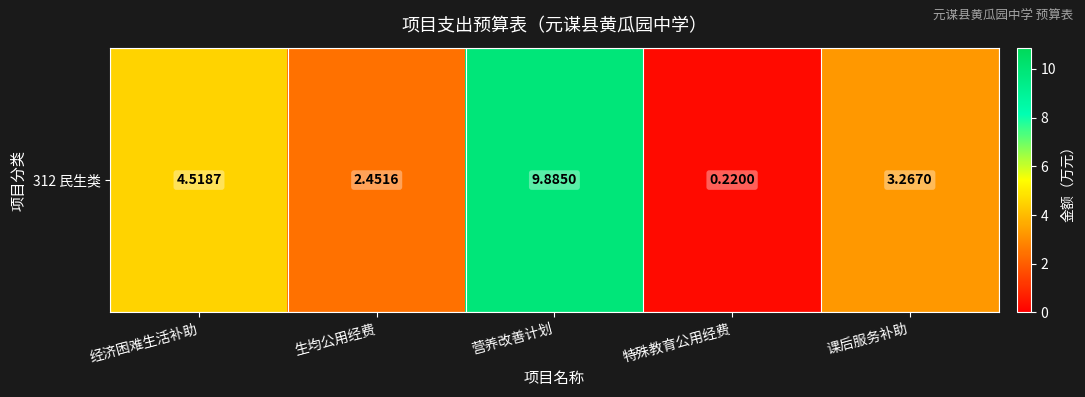

What is the sum of all values?

20.3